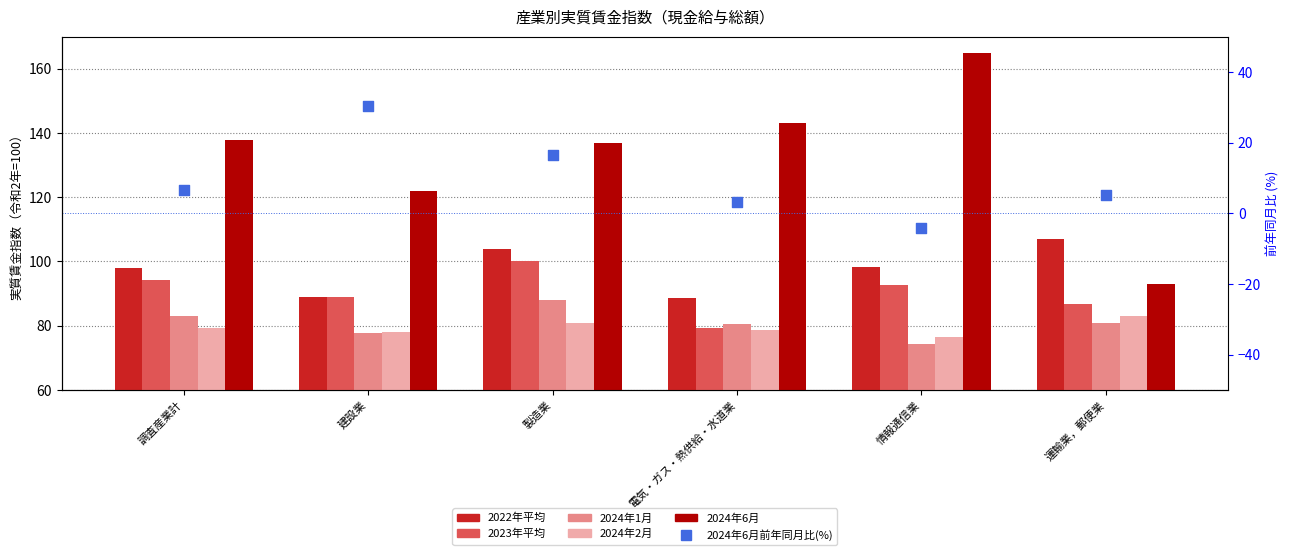

Which series has the widest spread of Y values?

2024年6月